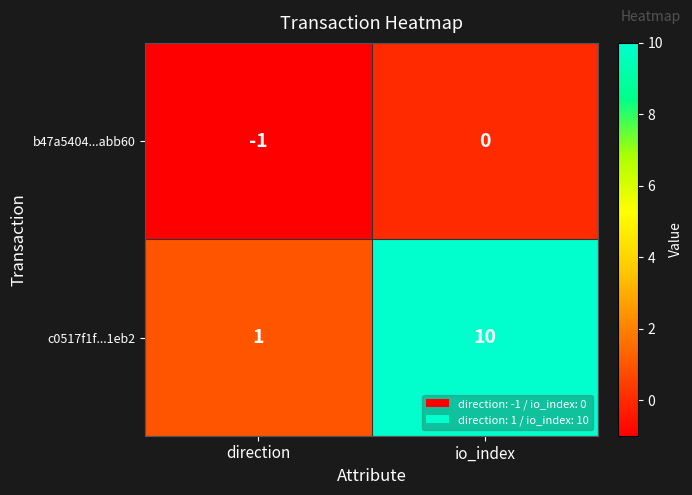

Rank the series by their maximum value, from highest to lowest.

c0517f1f...1eb2, b47a5404...abb60